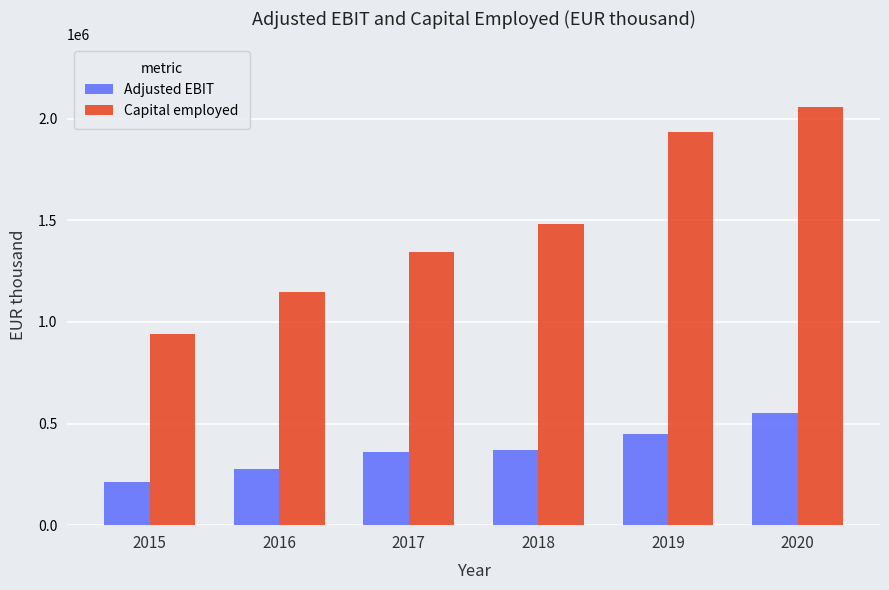

Which series has the widest spread of values?

Capital employed